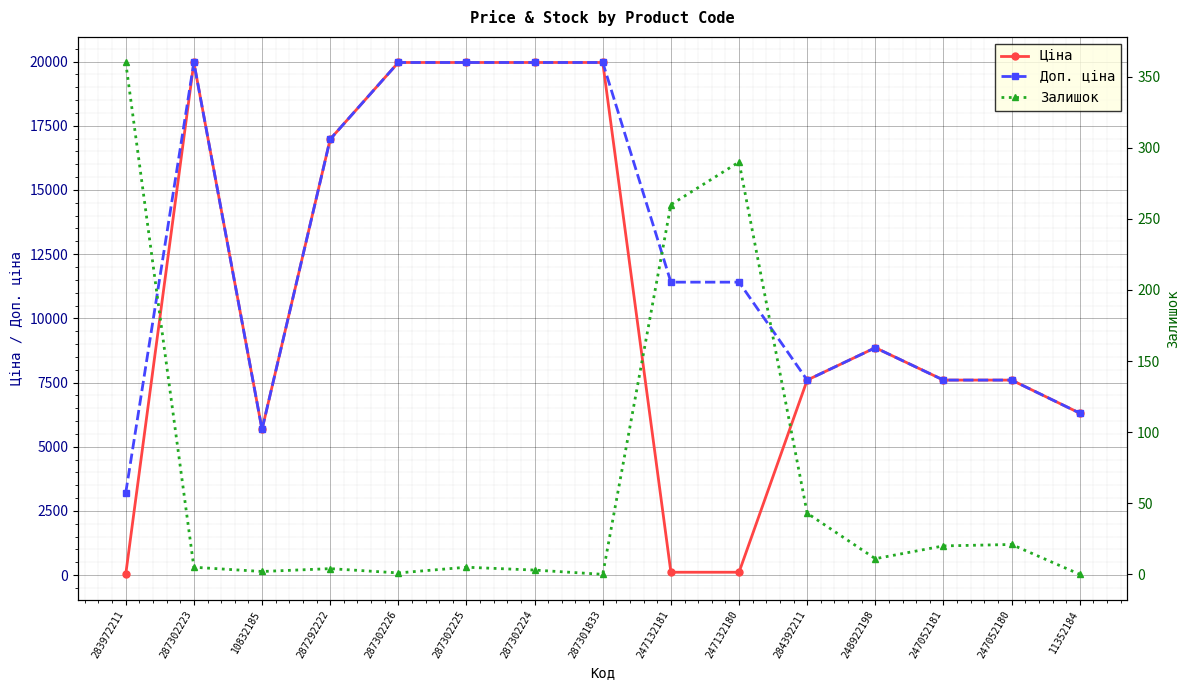

What is the sum of the Доп. ціна values at 284392211 and 287301833?

27560.7